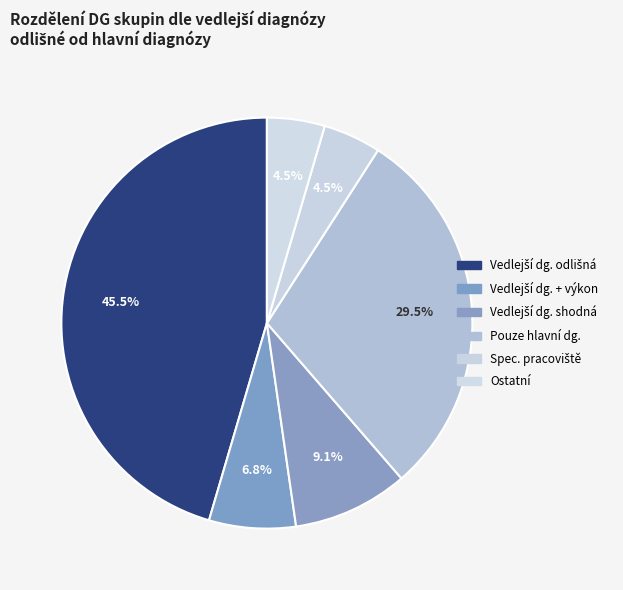

How many slices are in this pie chart?

6